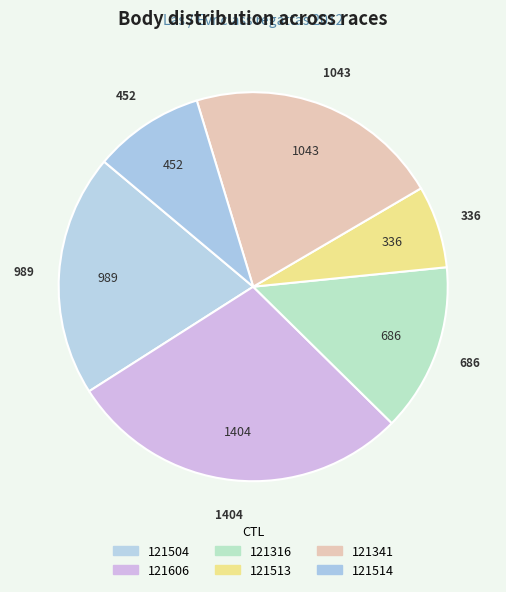

What is the largest slice in the pie chart?

121606